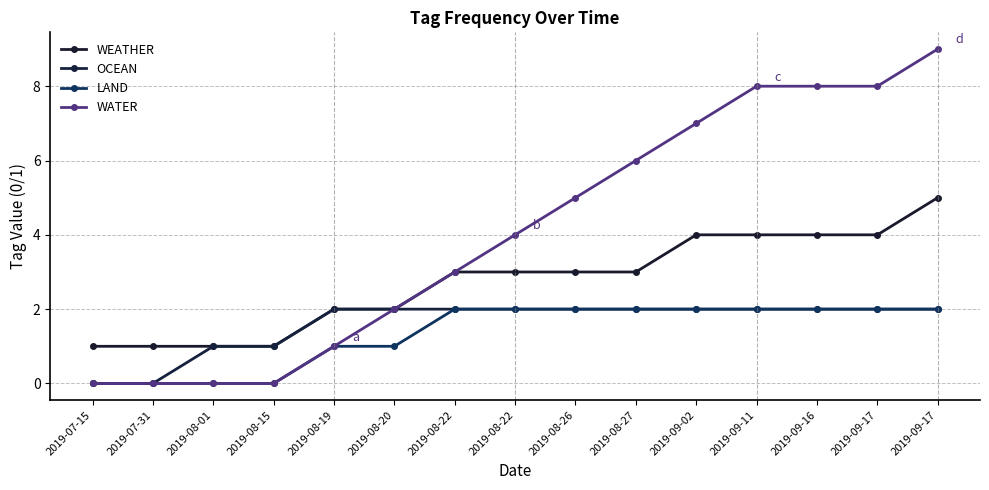

Does the chart have visible grid lines?

Yes